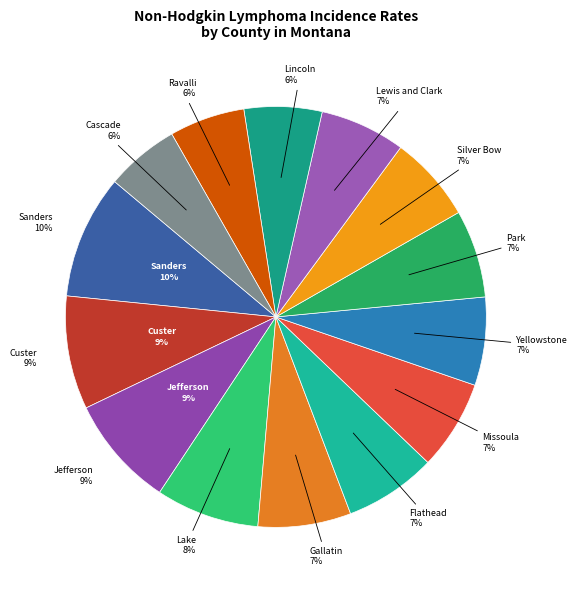

Is there a majority slice in this chart?

No